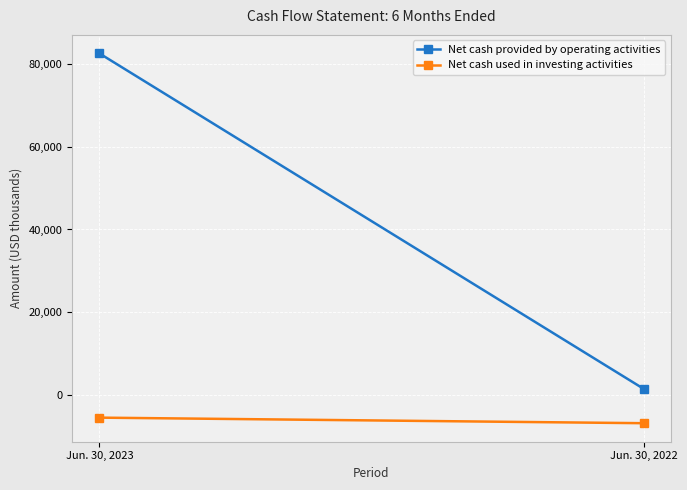

The Net cash used in investing activities series shows -8144 at Jun. 30, 2023. True or false?

False